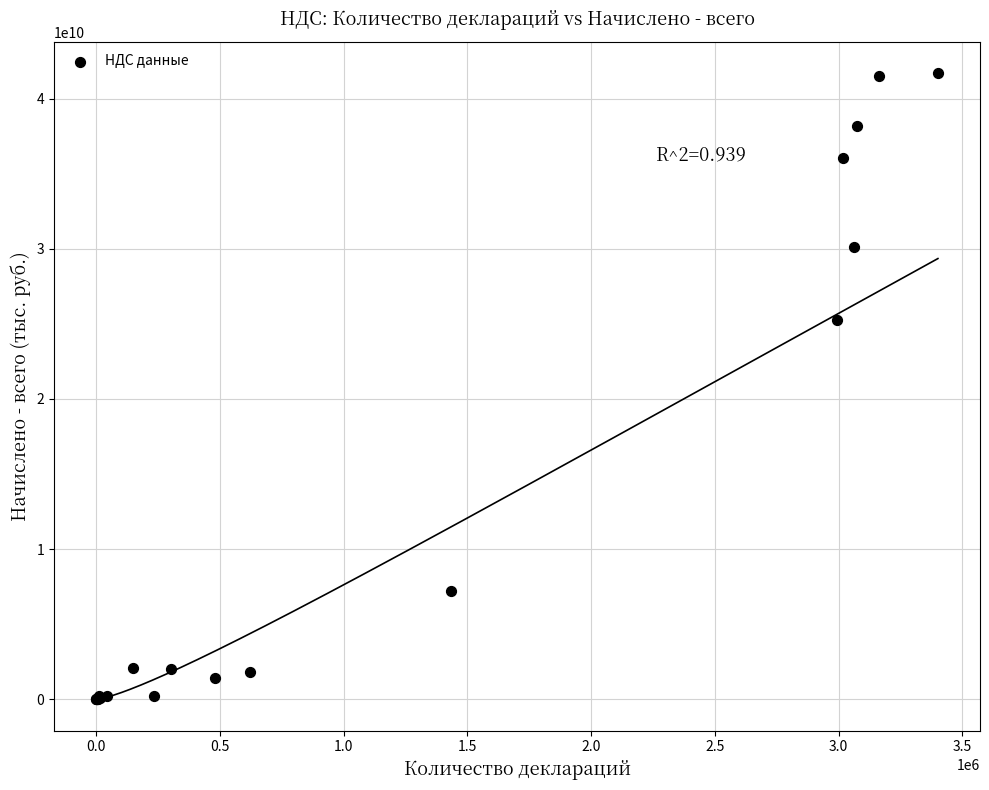

What Y value in the scatter plot is closest to 20848362213?

25259376300